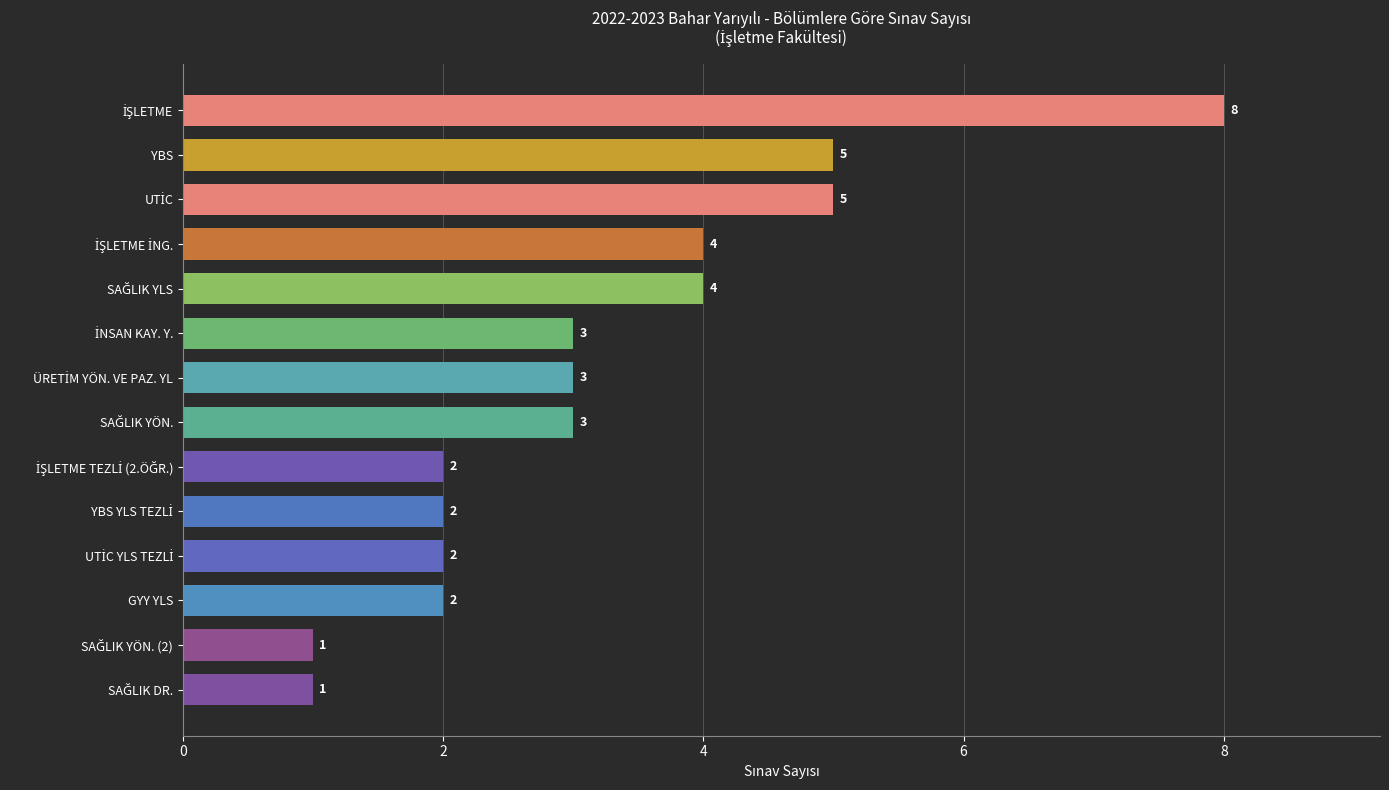

Reading top to bottom, transcribe all the data shown in this chart.

8	5	5	4	4	3	3	3	2	2	2	2	1	1